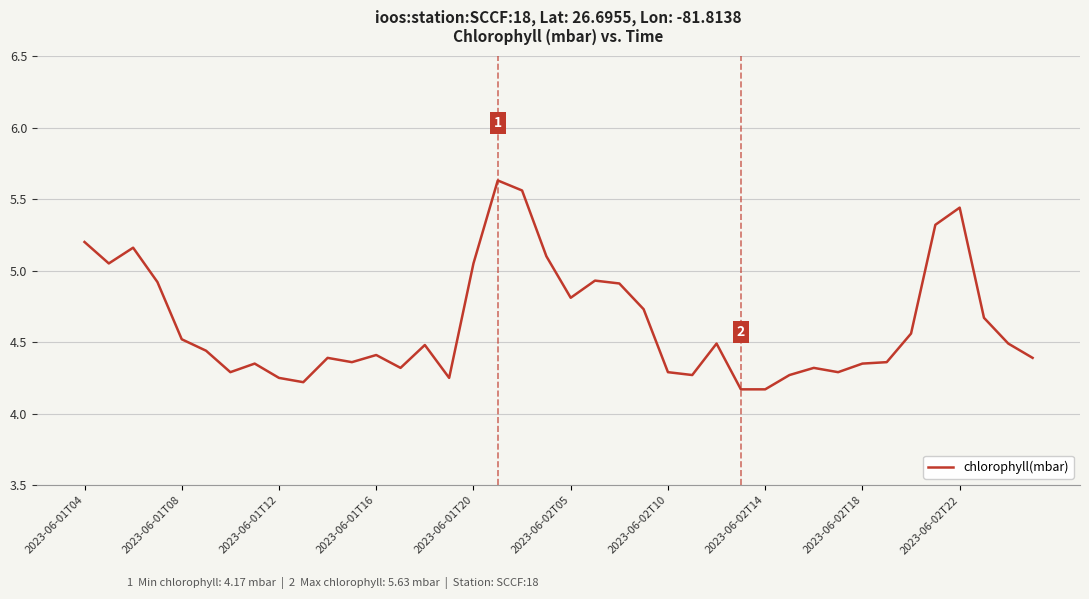

What is the greatest value displayed?

5.6